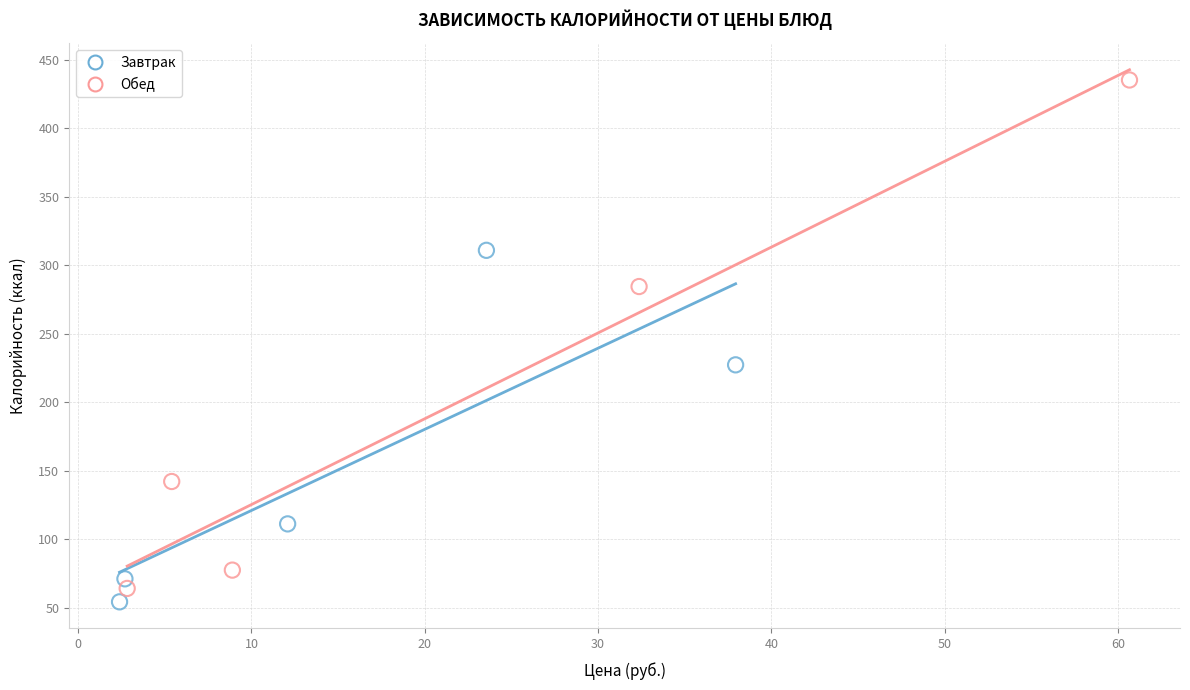

Which series has the widest spread of Y values?

Обед